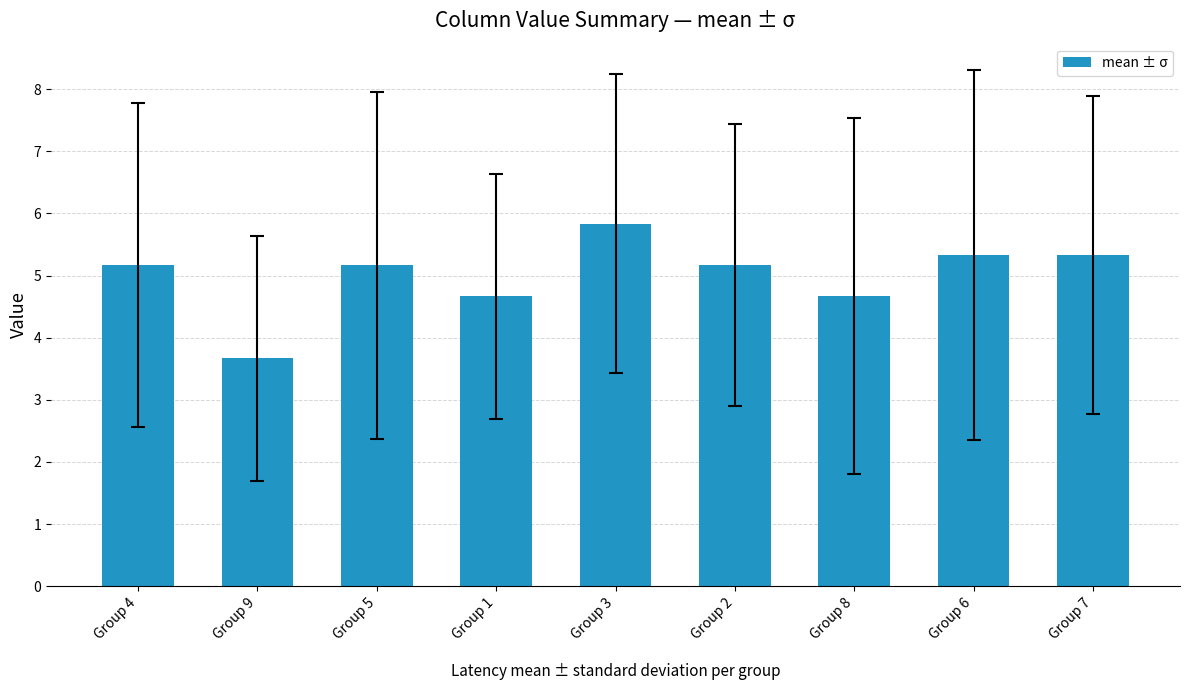

What is the change in value from Group 3 to Group 8?

-1.2